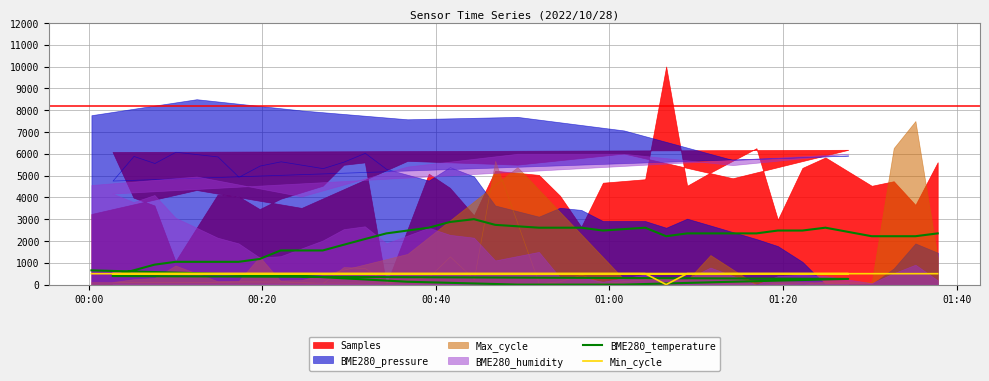

How many lines are shown in the chart?

2